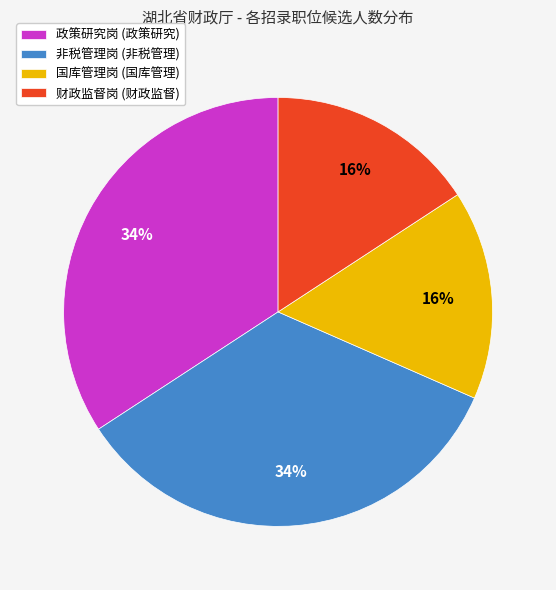

Approximately how many times larger is the value at 国库管理岗 (国库管理) compared to 政策研究岗 (政策研究)?

0.5